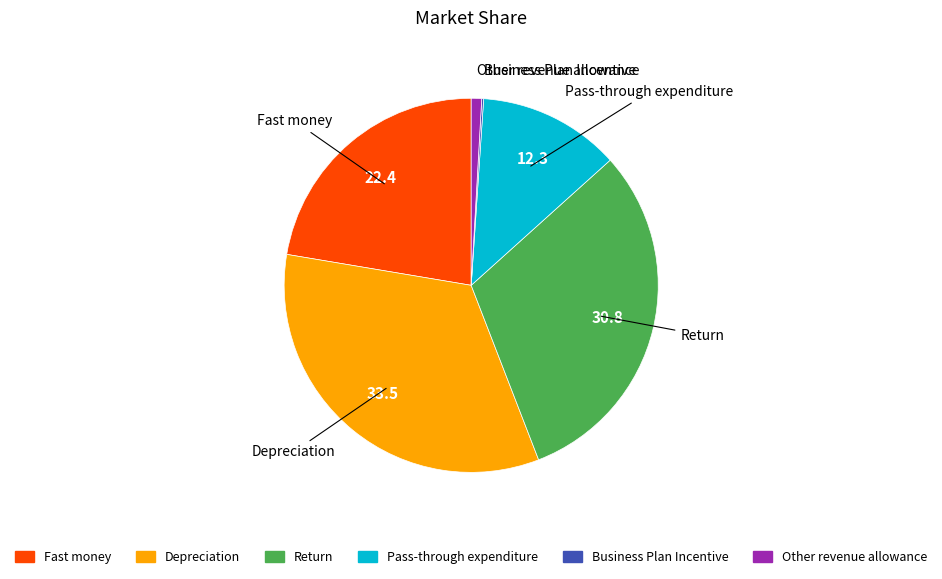

The Other revenue allowance slice represents 1% of the pie. True or false?

True